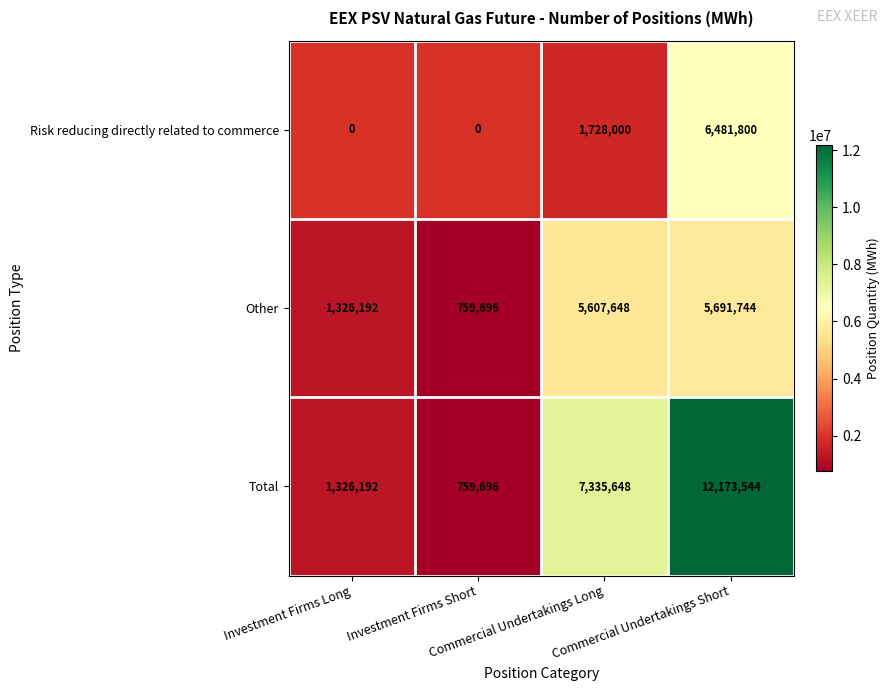

Between Investment Firms Long and Commercial Undertakings Short, which is larger?

Commercial Undertakings Short